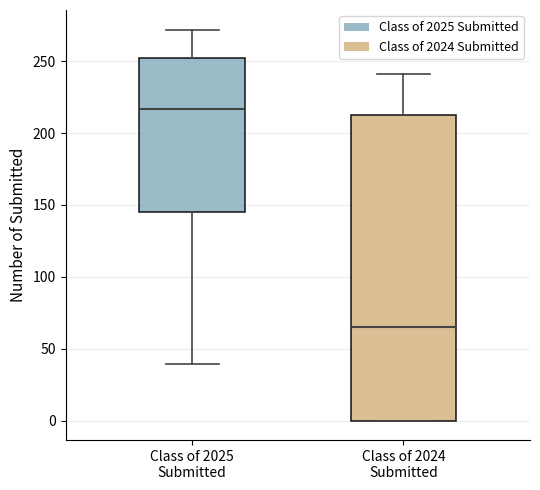

Comparing the boxes themselves (not the whiskers), which one is the tallest?

Class of 2024 Submitted